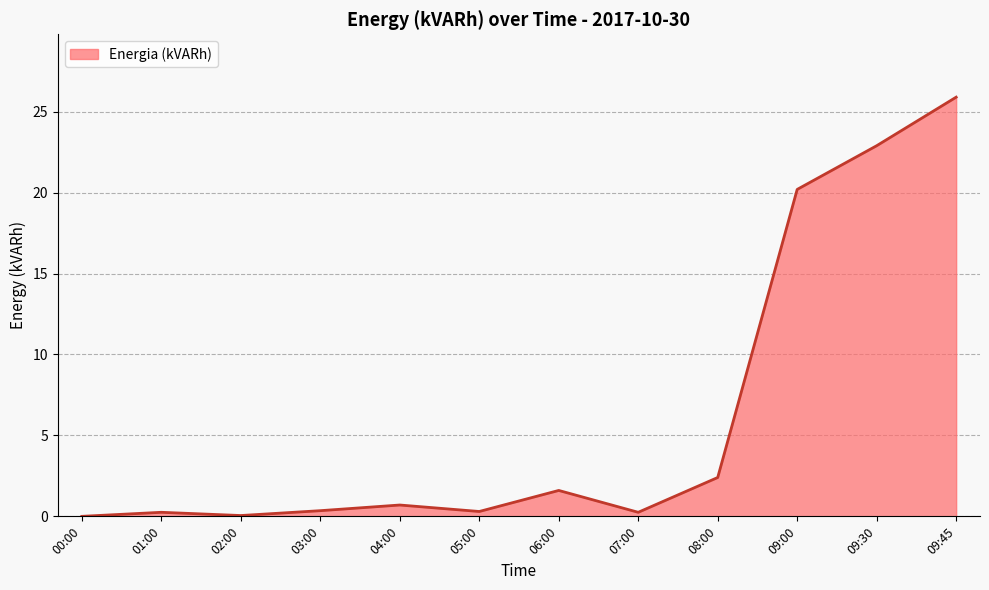

The value at 06:00 is 0.6. True or false?

False